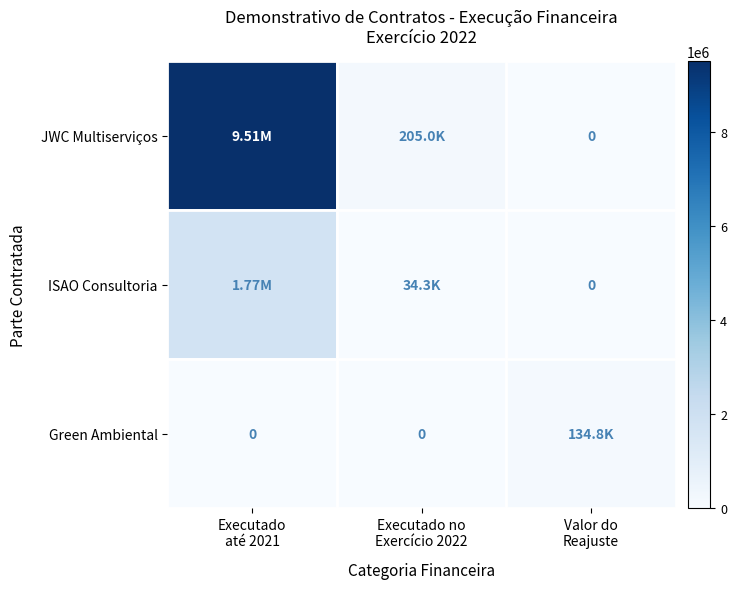

At which label is ISAO Consultoria closest to 885334?

Executado no Exercício 2022